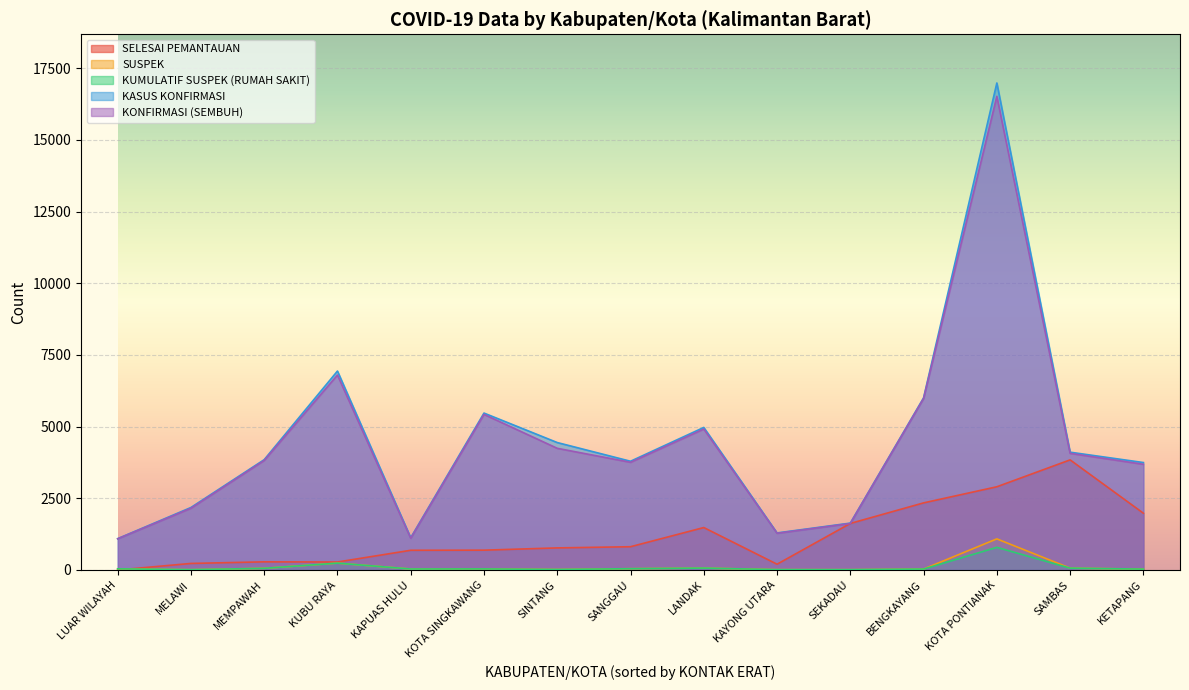

Does the chart display data point markers on the line(s)?

No